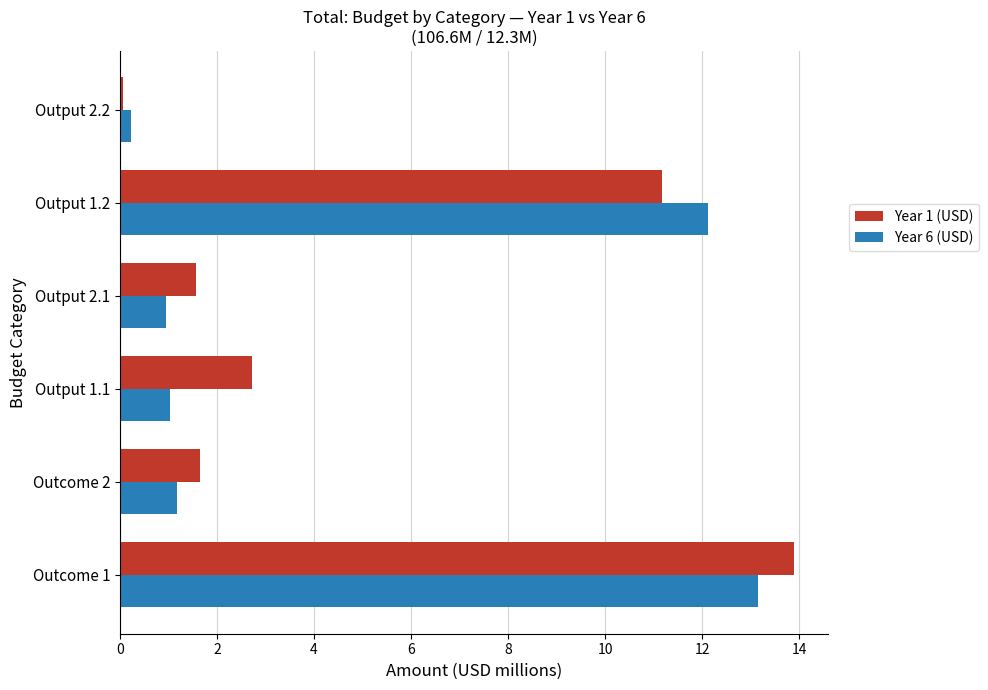

Is it true that Year 1 (USD) equals 0.7 at Outcome 2?

False